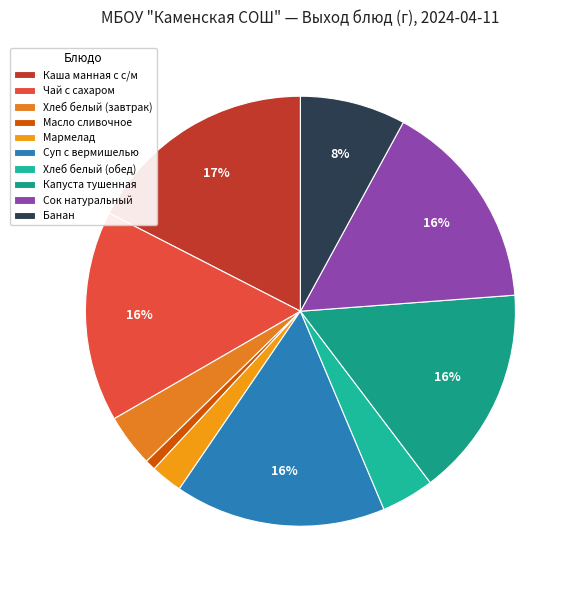

The Капуста тушенная slice represents 16% of the pie. True or false?

True